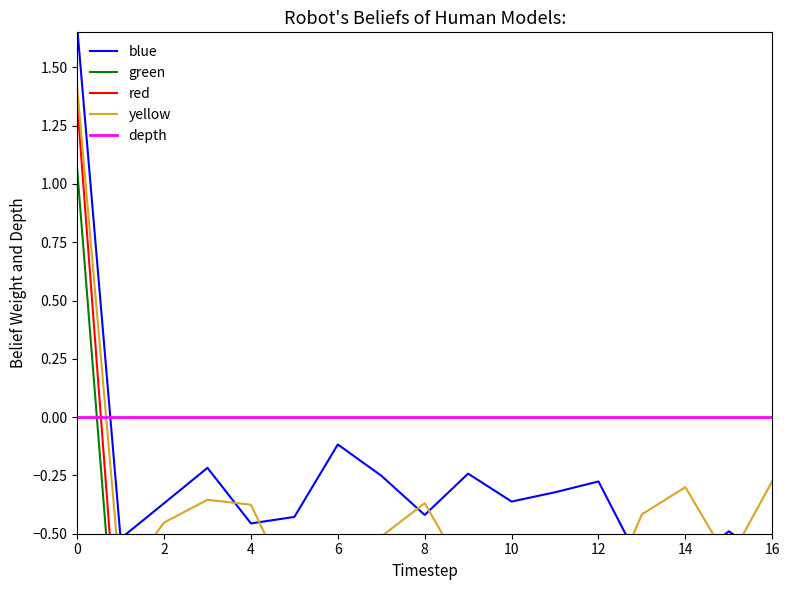

List the series in order of their overall mean, lowest first.

green, red, yellow, blue, depth